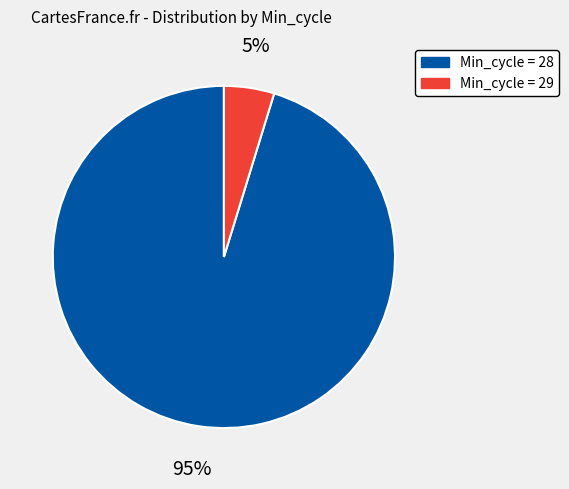

Count the number of slices in the pie.

2